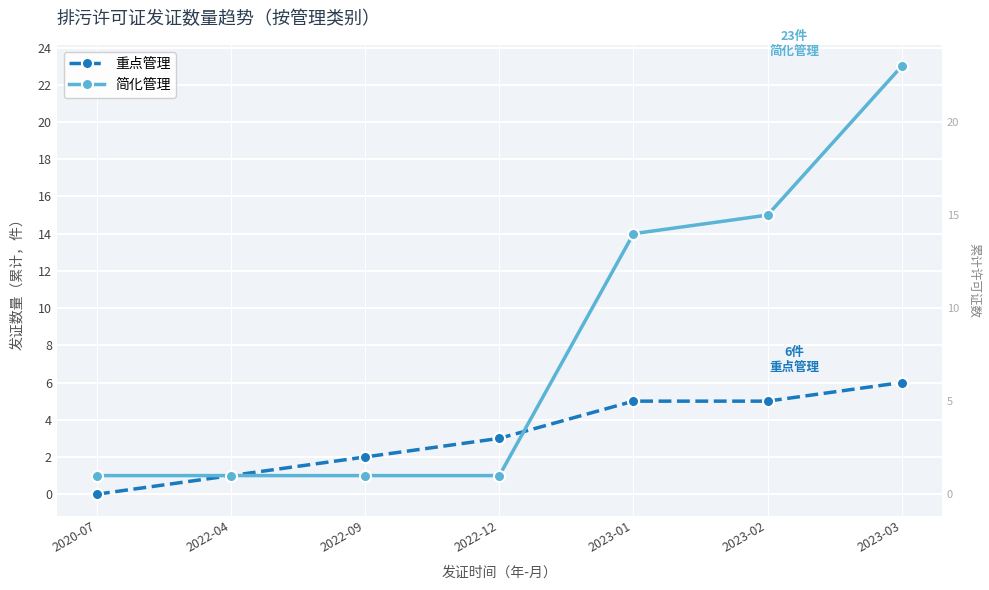

What is the difference between the highest and lowest values at 2023-03?

17